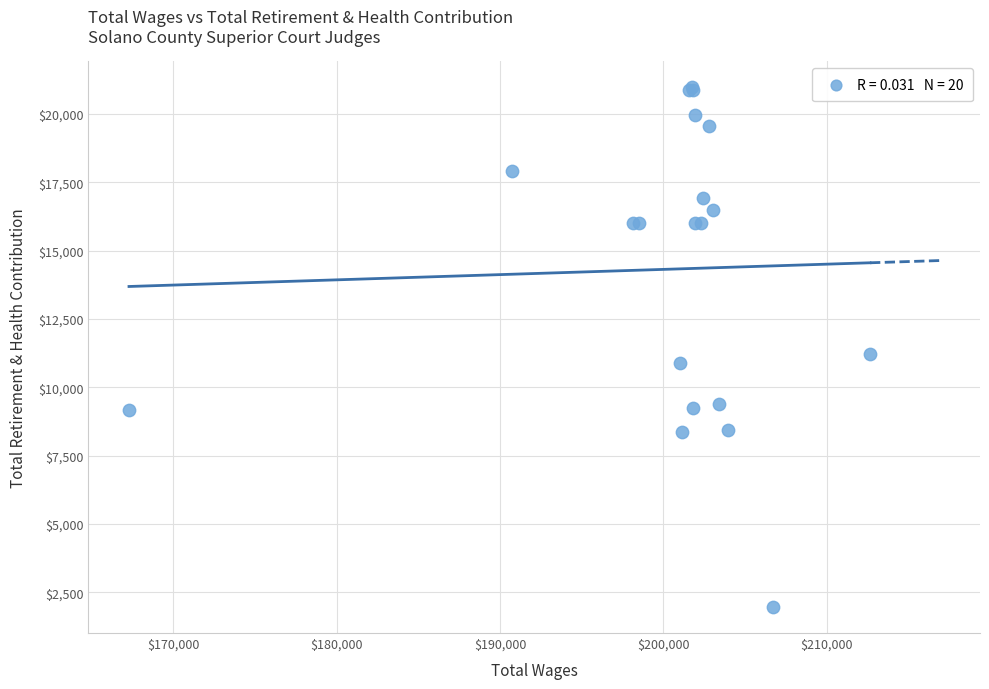

What Y value in the scatter plot is closest to 11473?

11205